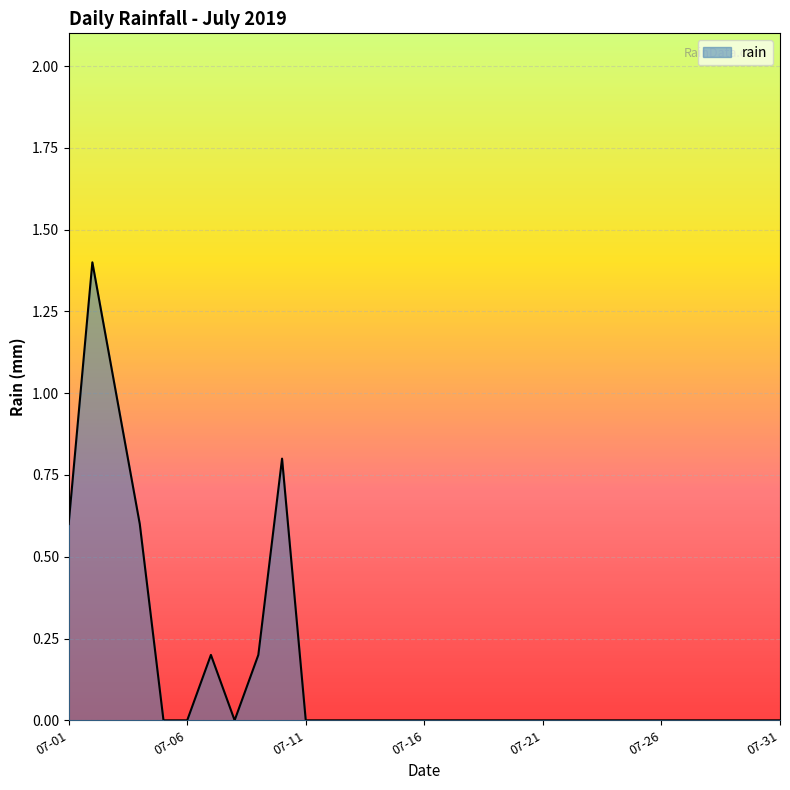

What is the difference between the maximum and minimum values?

1.4